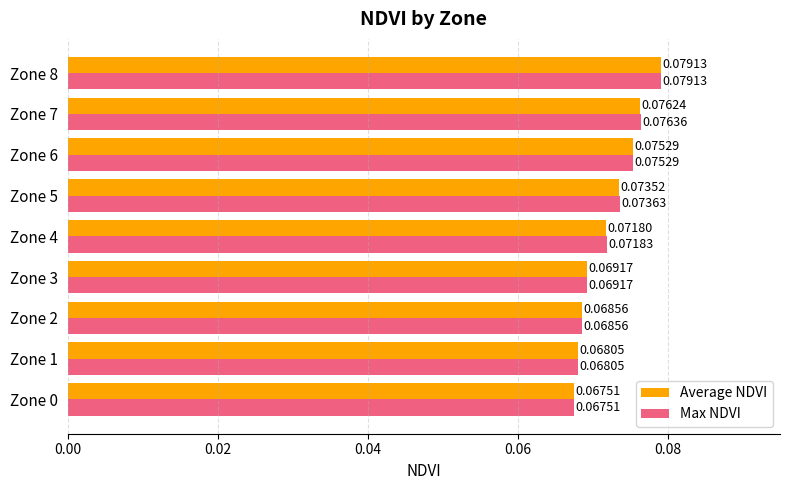

Rank the categories by Average NDVI value from highest to lowest.

Zone 8, Zone 7, Zone 6, Zone 5, Zone 4, Zone 3, Zone 2, Zone 1, Zone 0